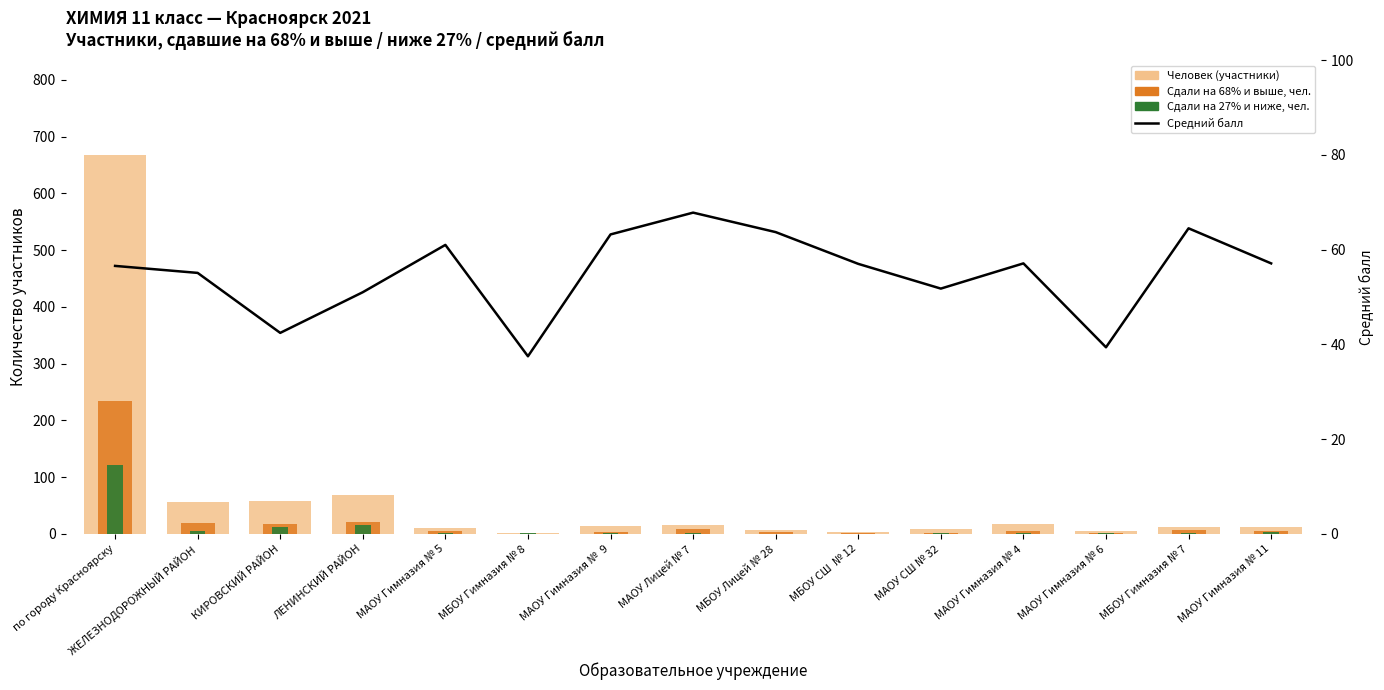

What is the sum of the Сдали на 68% и выше, чел. values at ЛЕНИНСКИЙ РАЙОН and по городу Красноярску?

256.0